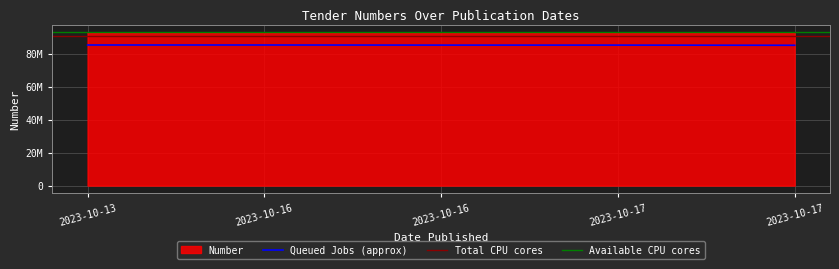

List the labels in order of value, largest first.

2023-10-13, 2023-10-16, 2023-10-16, 2023-10-17, 2023-10-17